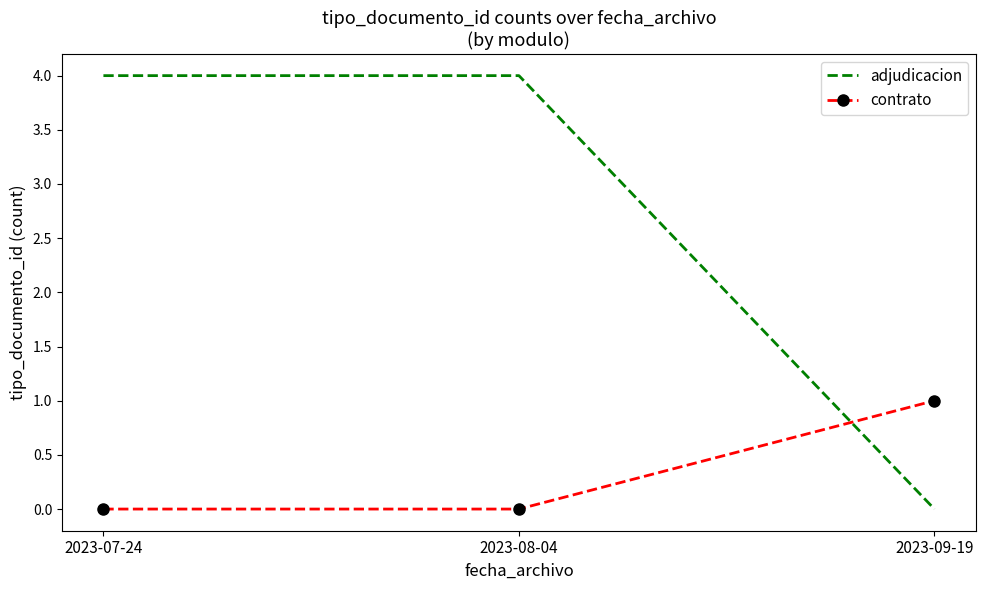

Reading left to right, transcribe all the data shown in this chart.

adjudicacion: 2023-07-24=4	2023-08-04=4	2023-09-19=0
contrato: 2023-07-24=0	2023-08-04=0	2023-09-19=1